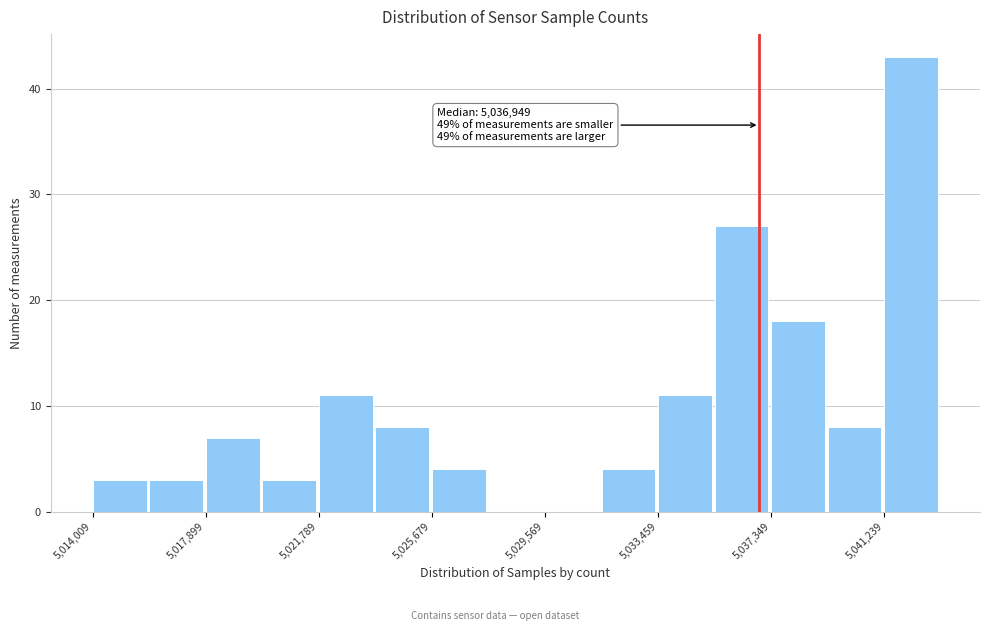

Read against the x-axis, roughly where is the centre of the tallest bar?

5042000